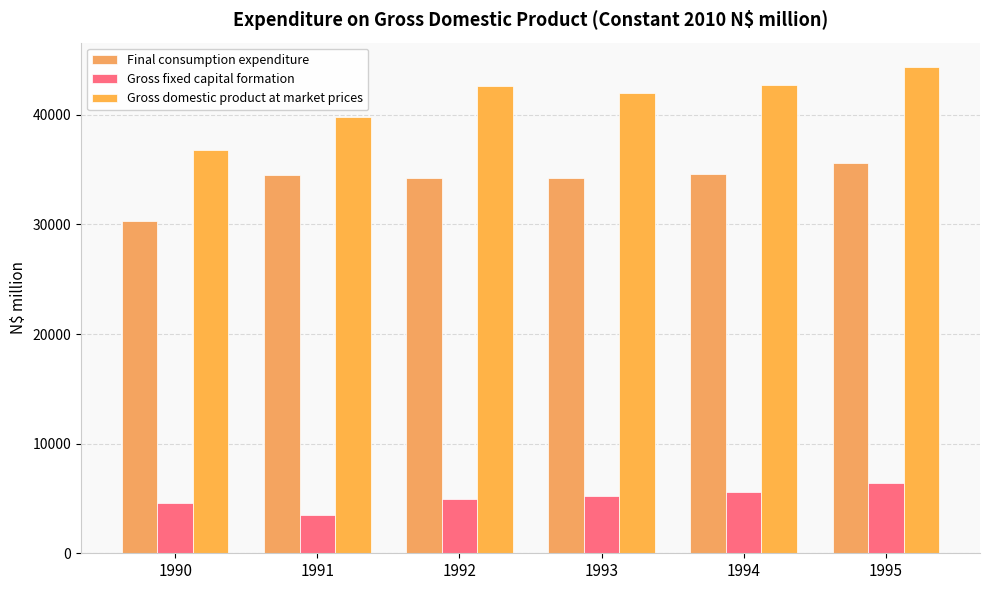

At 1990, list the series in order from largest to smallest.

Gross domestic product at market prices, Final consumption expenditure, Gross fixed capital formation